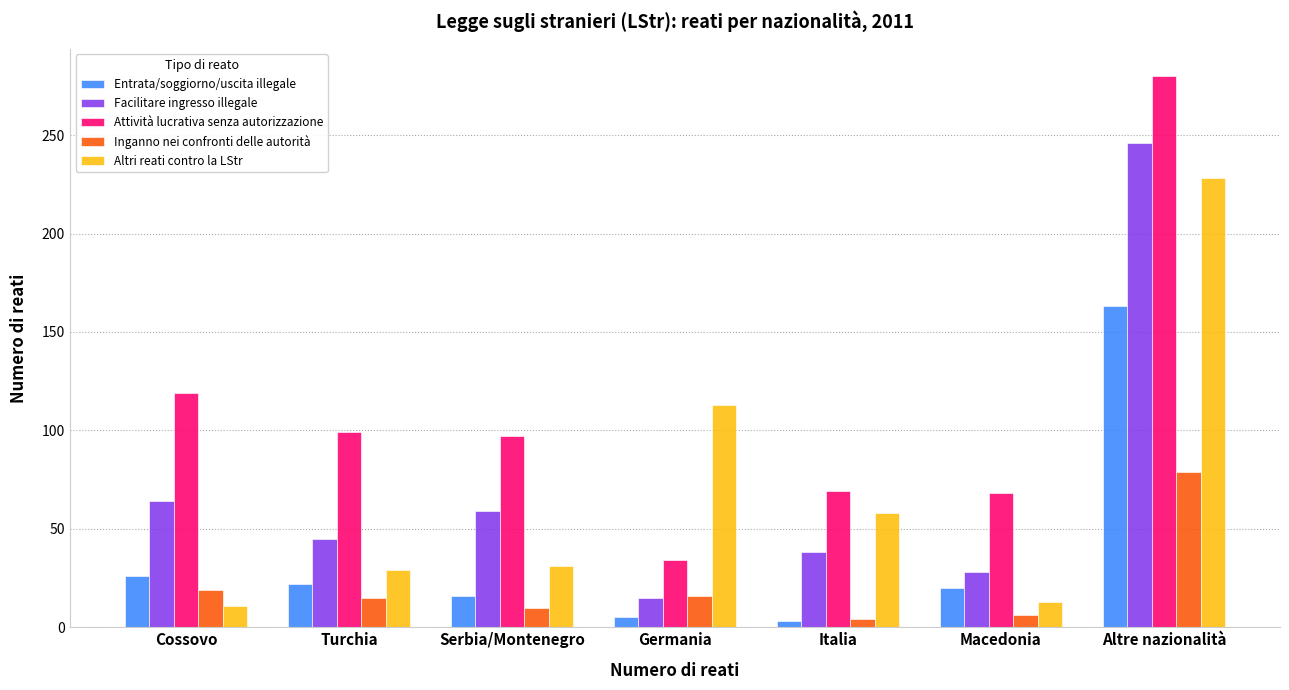

What is the difference between the highest and lowest values at Macedonia?

62